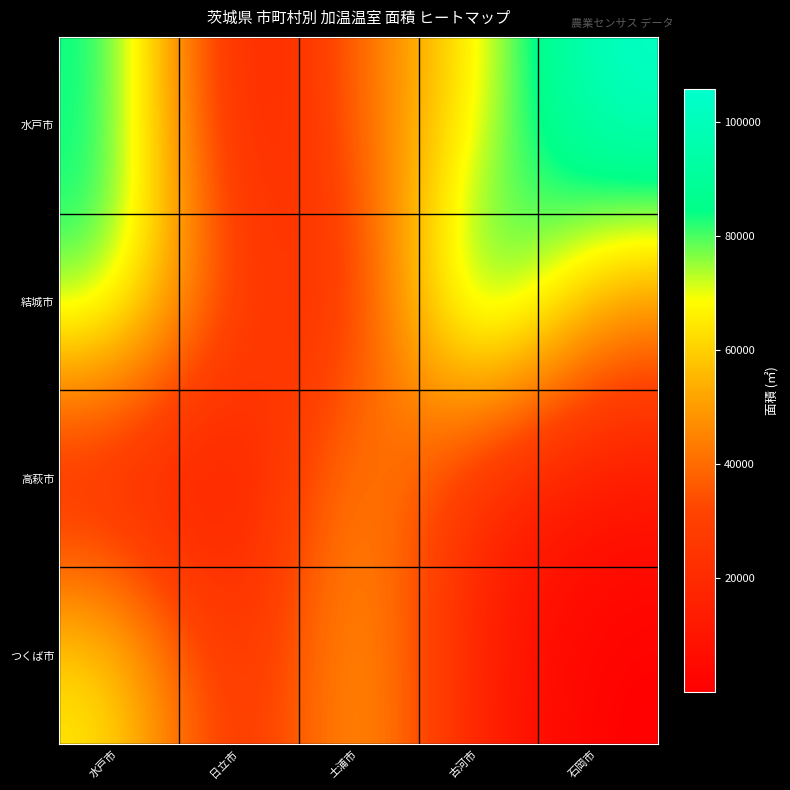

Which series has the largest range (max minus min)?

水戸市